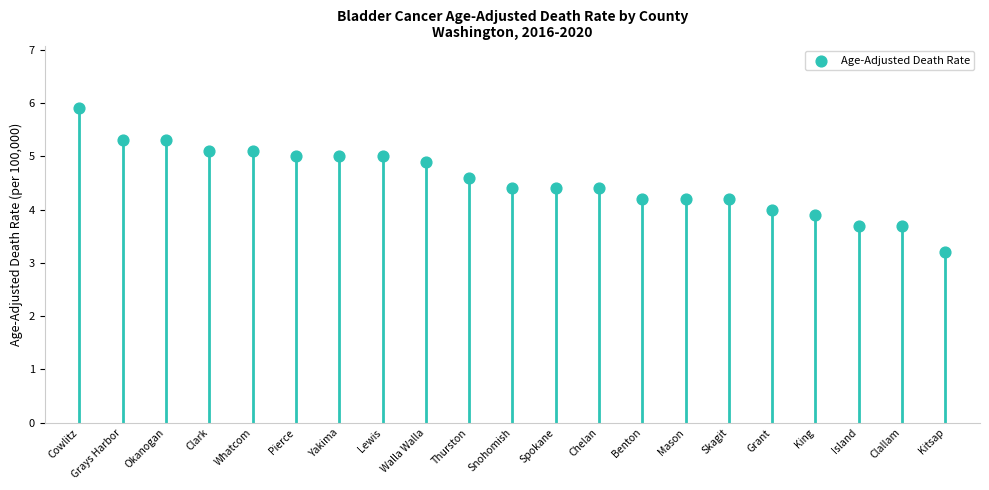

What is the change in value from Whatcom to Clallam?

-1.4